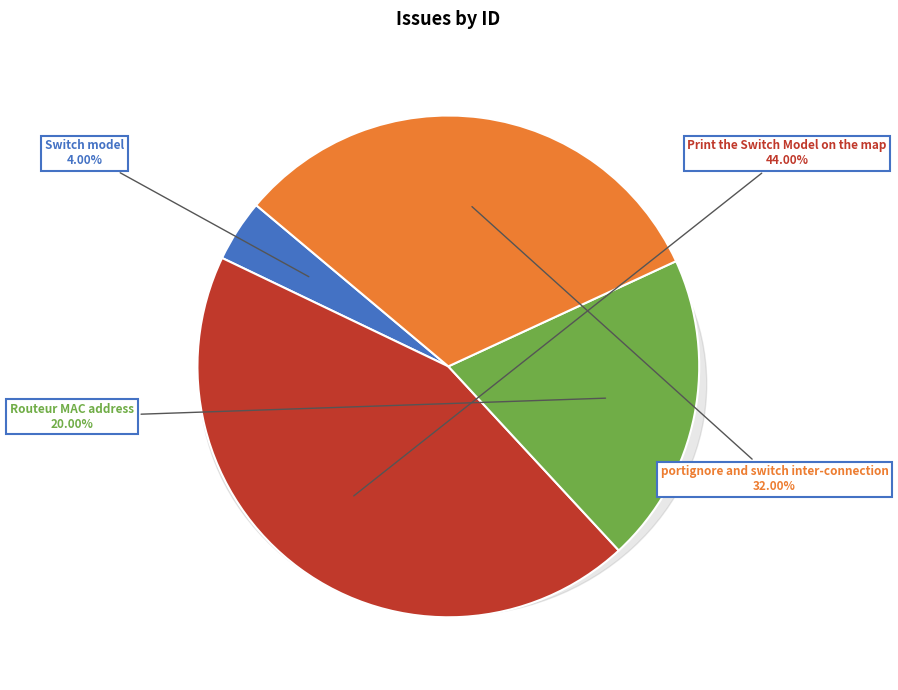

To the nearest percent, what percentage of the pie is Routeur MAC address?

20%